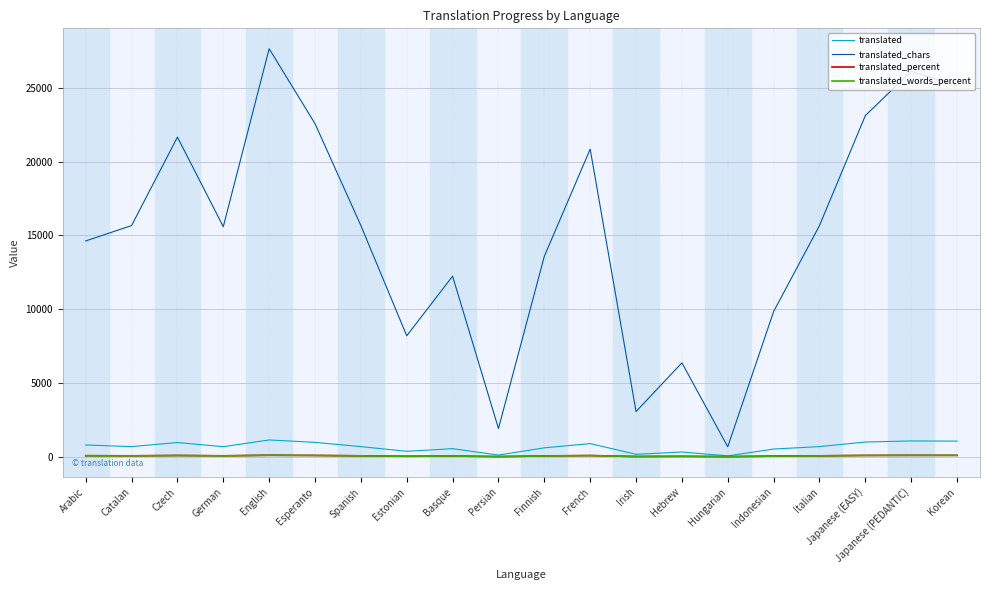

True or false: translated_chars and translated_percent cross at least once.

False